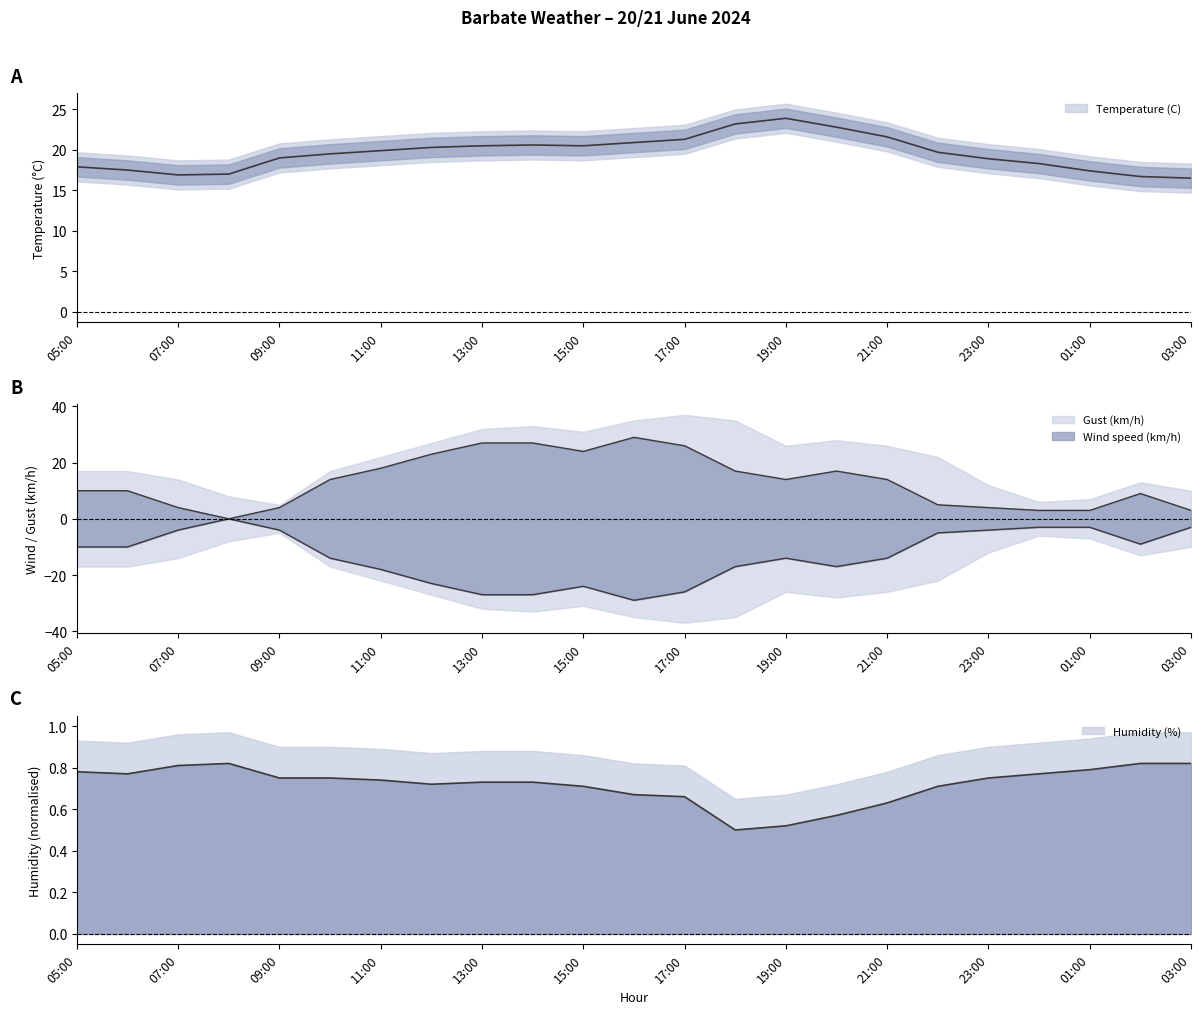

Is it true that Humidity (%) equals 0.5 at 13:00?

False